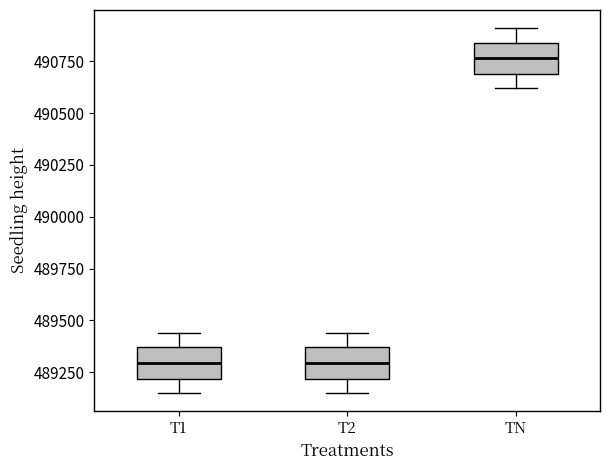

Reading left to right, read every box against the y-axis: the position of its median line, the range the box covers, and the ends of its whiskers. The values are not printed on the chart, so give them approximately, as read against the axis.

T1: median 489300, box 489200 to 489350, whiskers 489150 to 489450
T2: median 489300, box 489200 to 489350, whiskers 489150 to 489450
TN: median 490750, box 490700 to 490850, whiskers 490600 to 490900